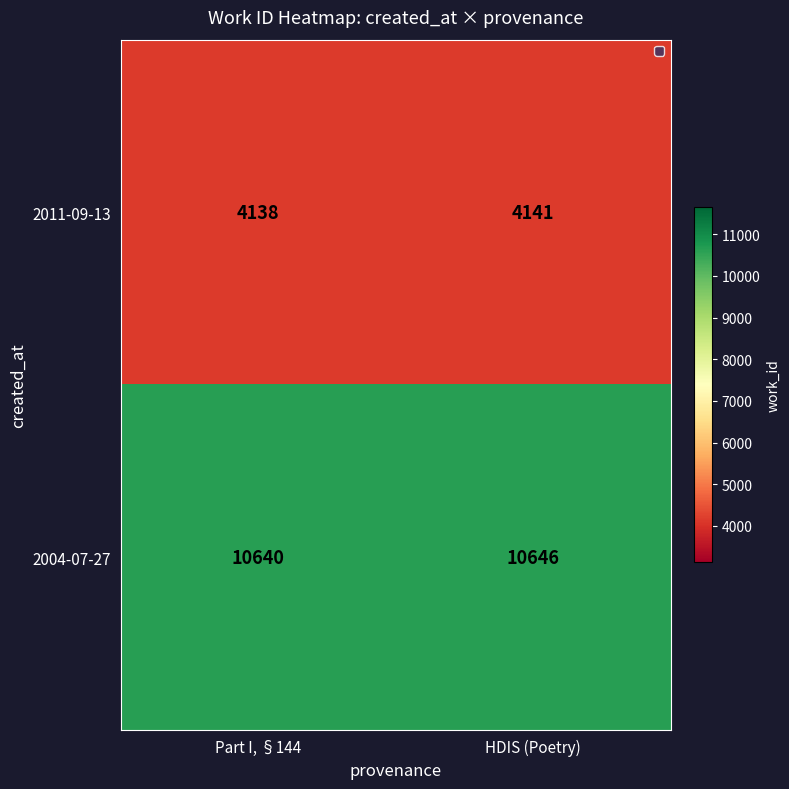

Reading right to left, extract all data points from this chart.

2011-09-13: HDIS (Poetry)=4141	Part I, §144=4138
2004-07-27: HDIS (Poetry)=10646	Part I, §144=10640